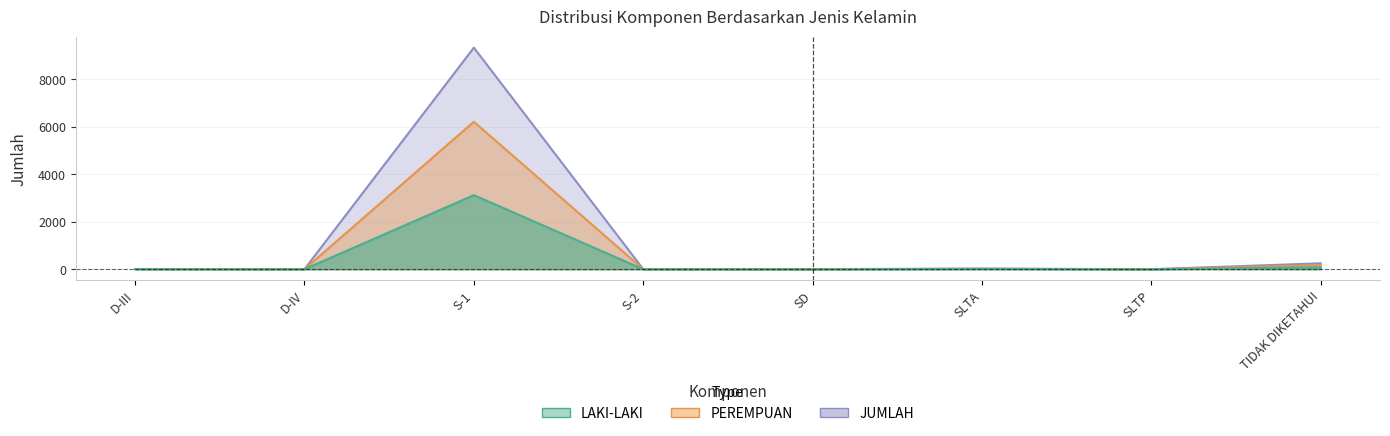

At D-IV, list the series in order from largest to smallest.

JUMLAH, LAKI-LAKI, PEREMPUAN